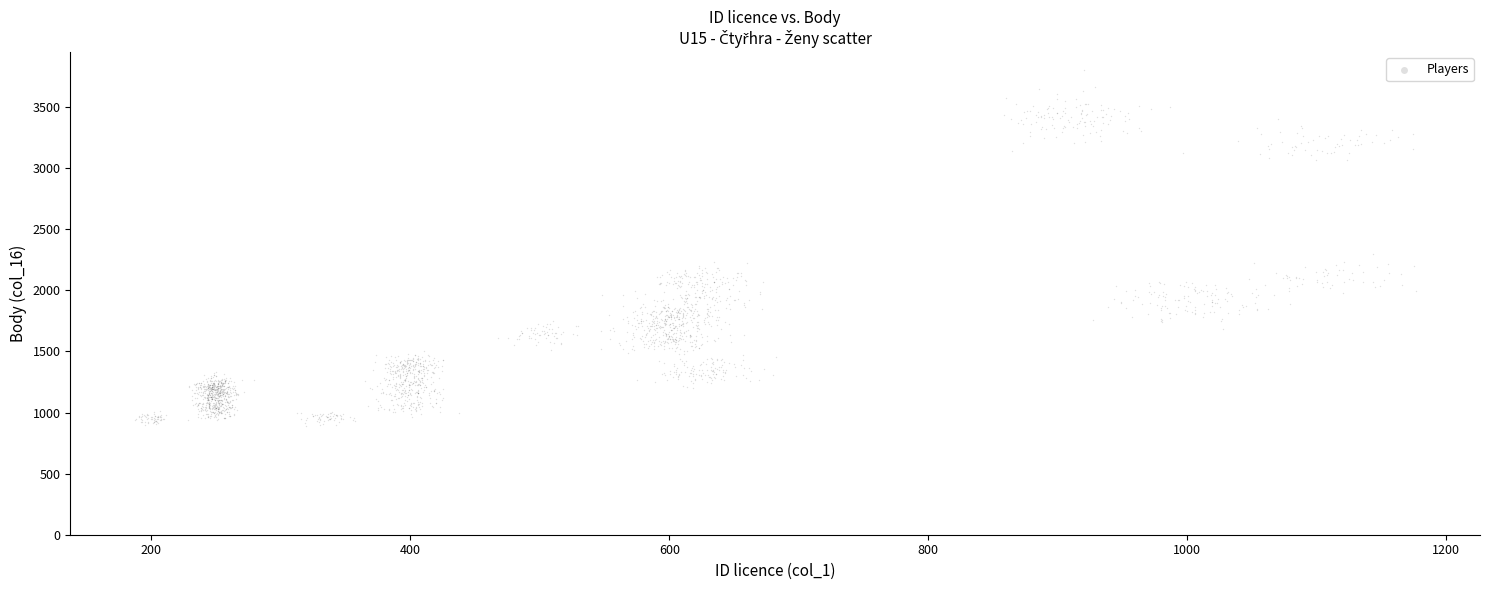

What Y value in the scatter plot is closest to 2348?

2298.3